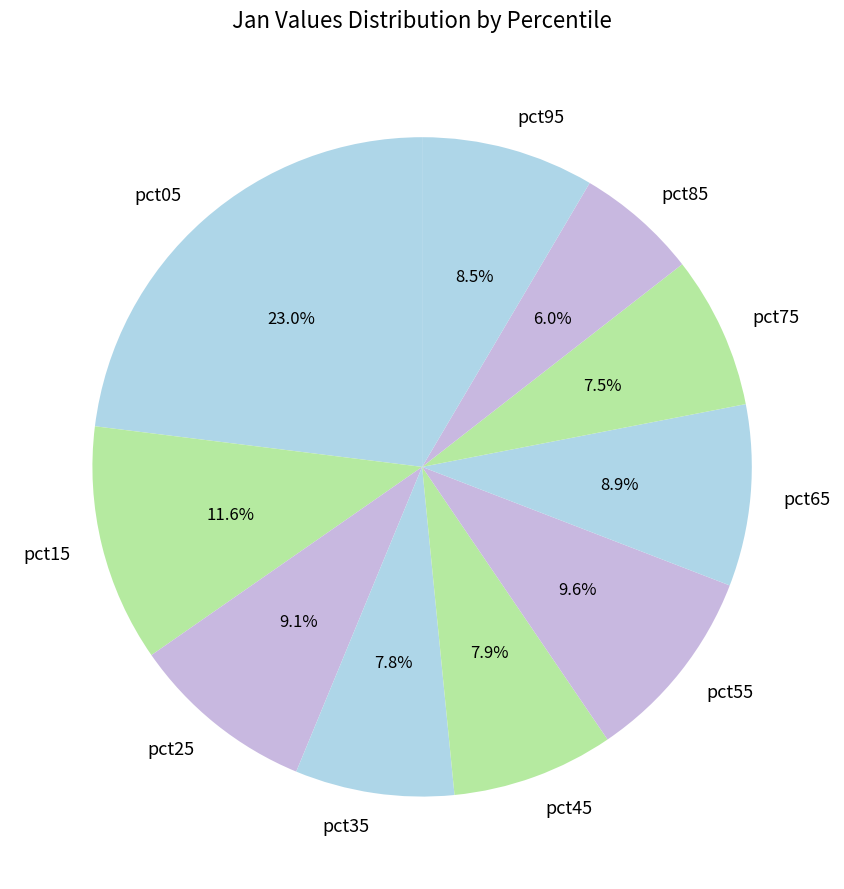

How many segments does this pie chart have?

10